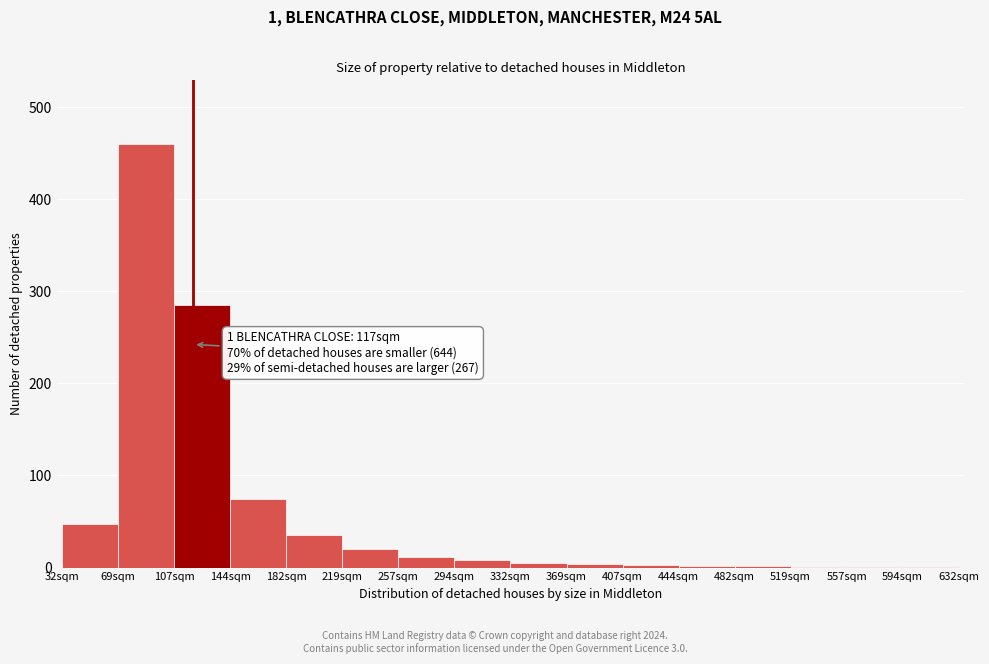

Where is the data nearest to the value 230?

107sqm